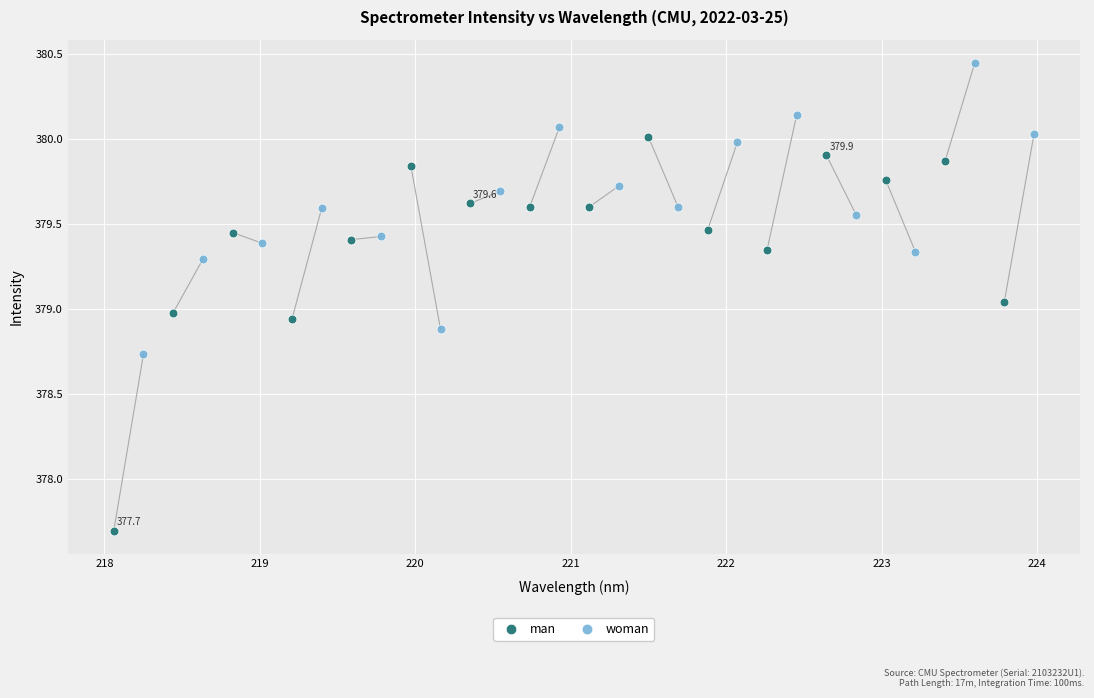

Which series contains the highest Y value?

woman